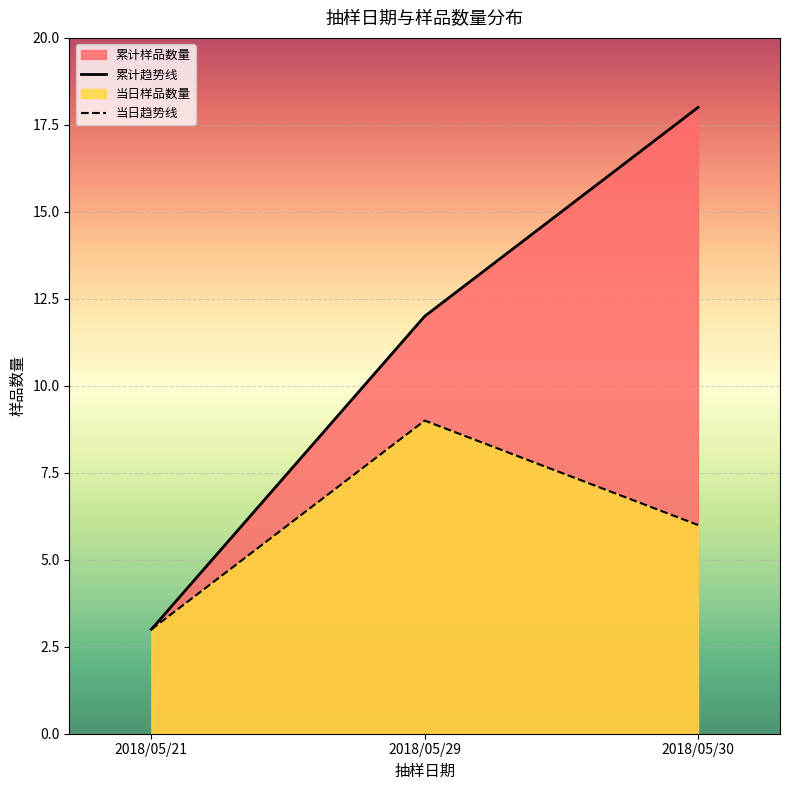

The chart shows a value of 7 at 2018/05/21. True or false?

False